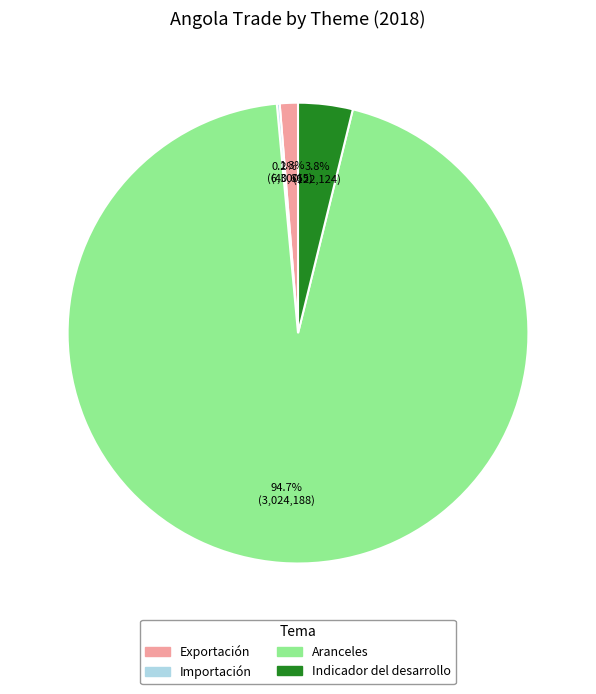

Between Aranceles and Indicador del desarrollo, which is larger?

Aranceles